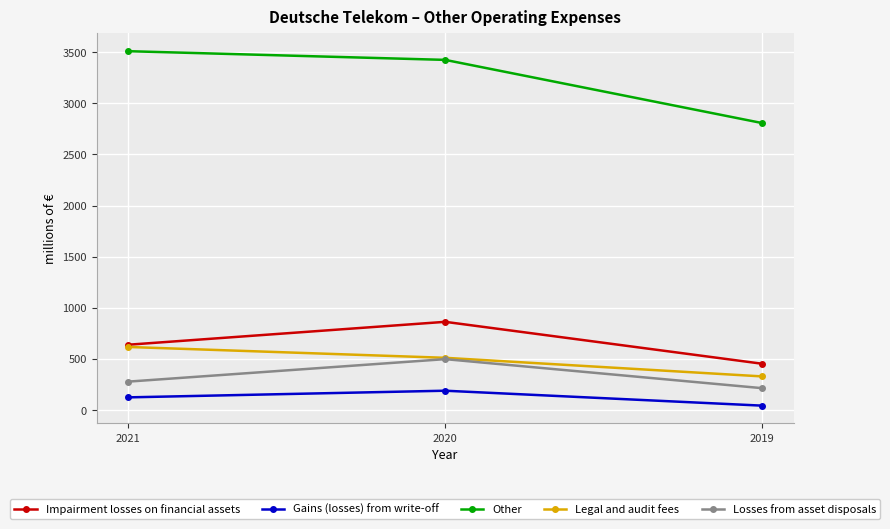

Between 2021 and 2020, which series saw the biggest shift?

Impairment losses on financial assets